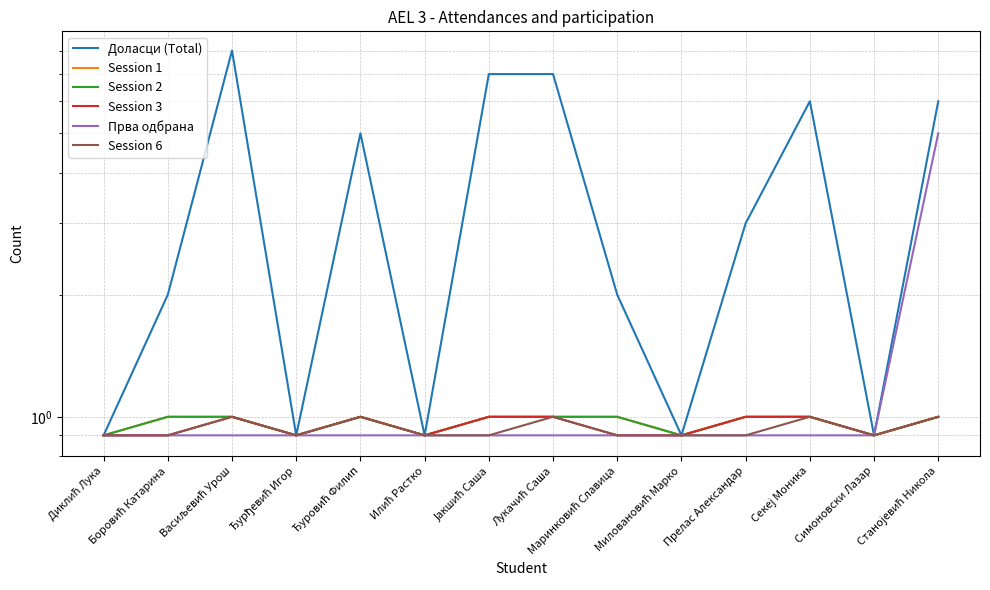

At how many categories does at least one series exceed 6?

3